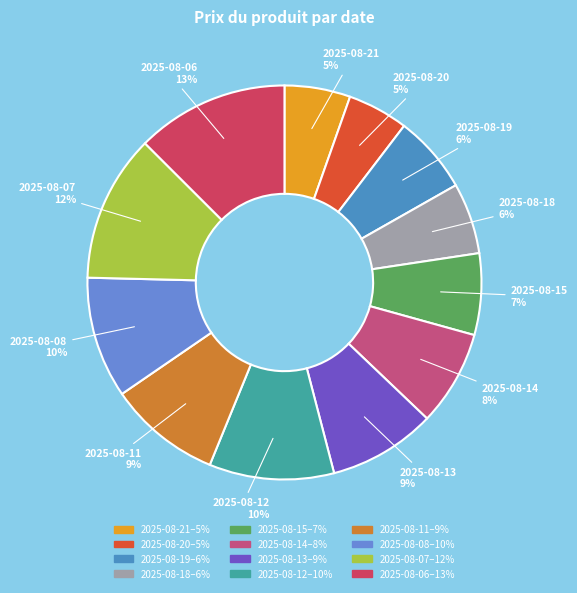

Which has a higher value, 2025-08-07 or 2025-08-15?

2025-08-07